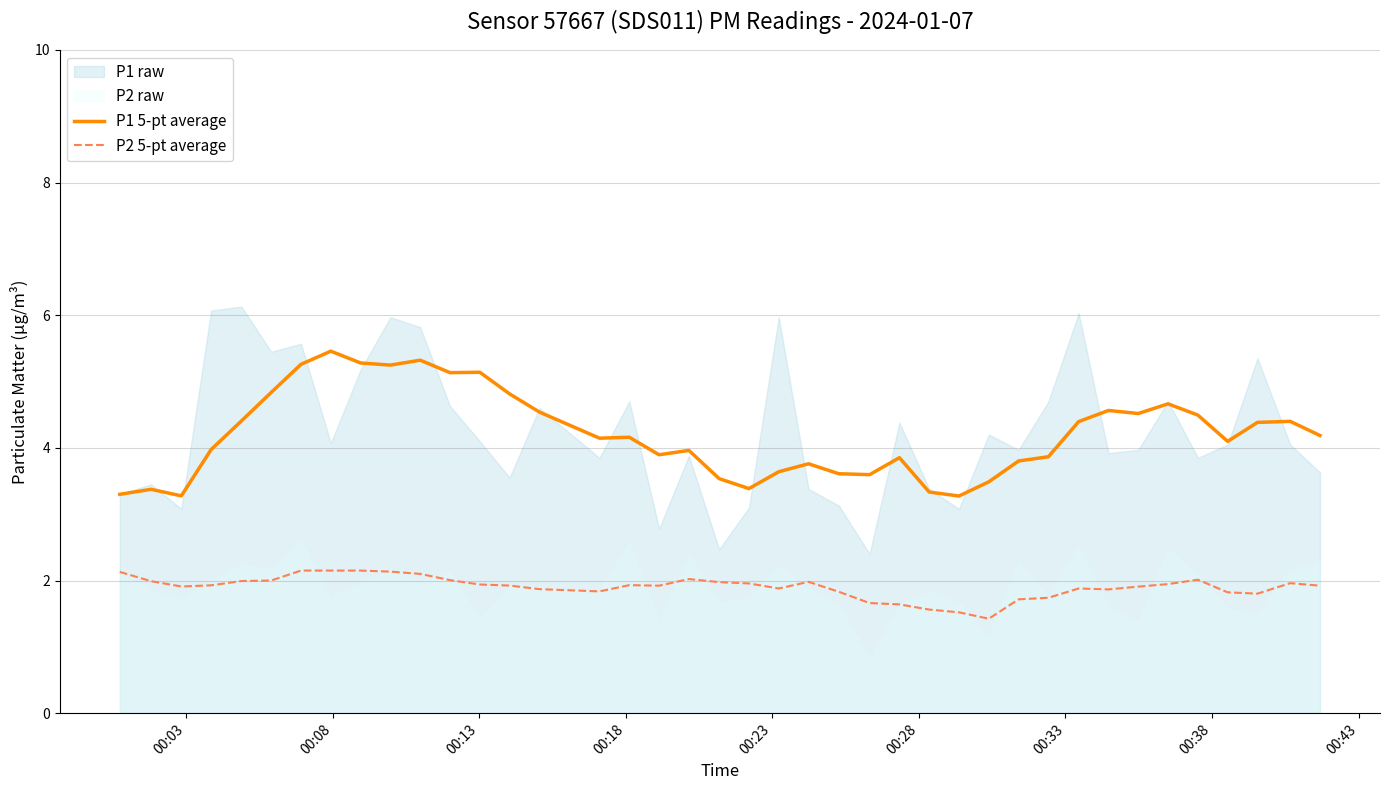

True or false: P1 5-pt average and P2 5-pt average intersect in this chart.

False